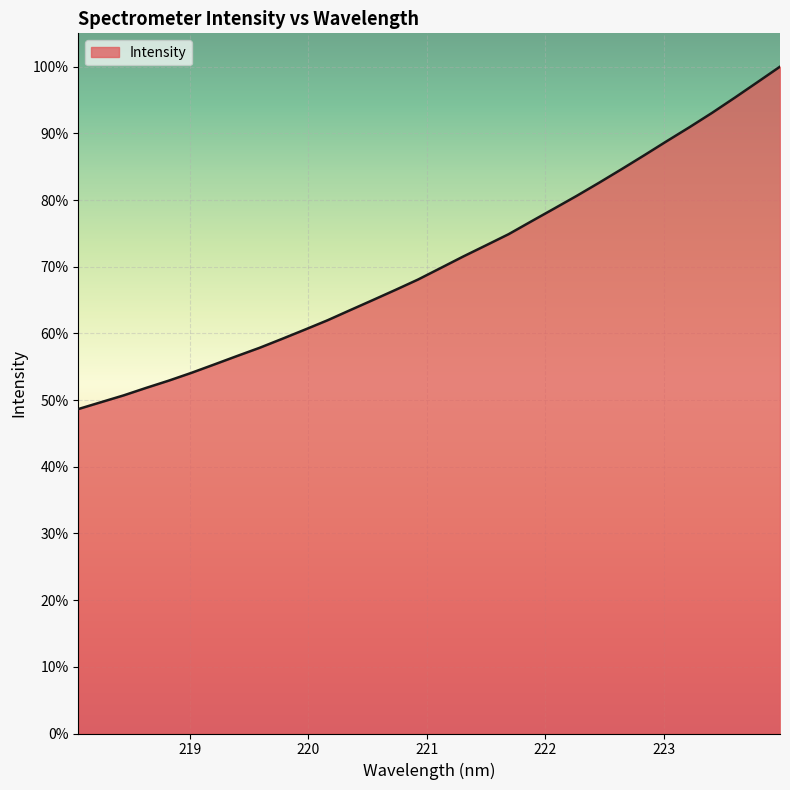

What is the smallest value displayed?

48.7